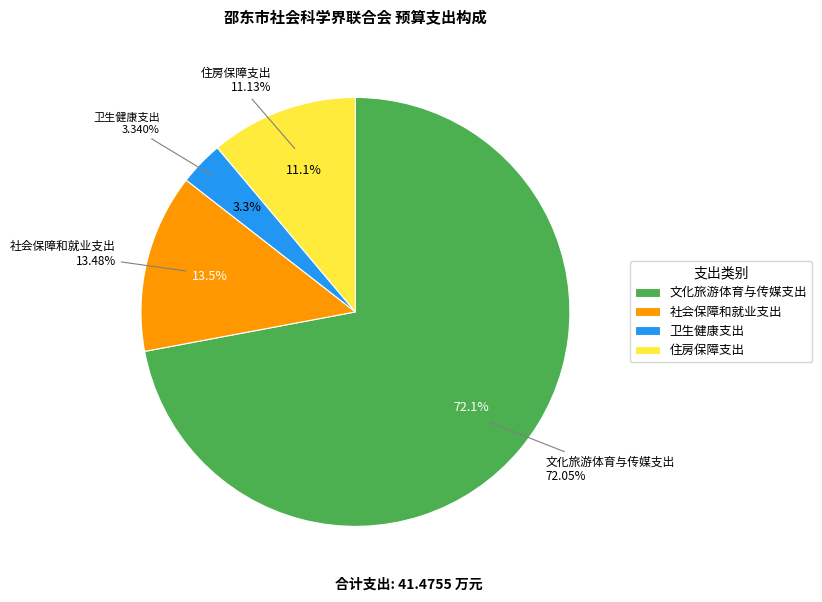

Do 社会保障和就业支出 and 卫生健康支出 together represent more than half of the pie?

No